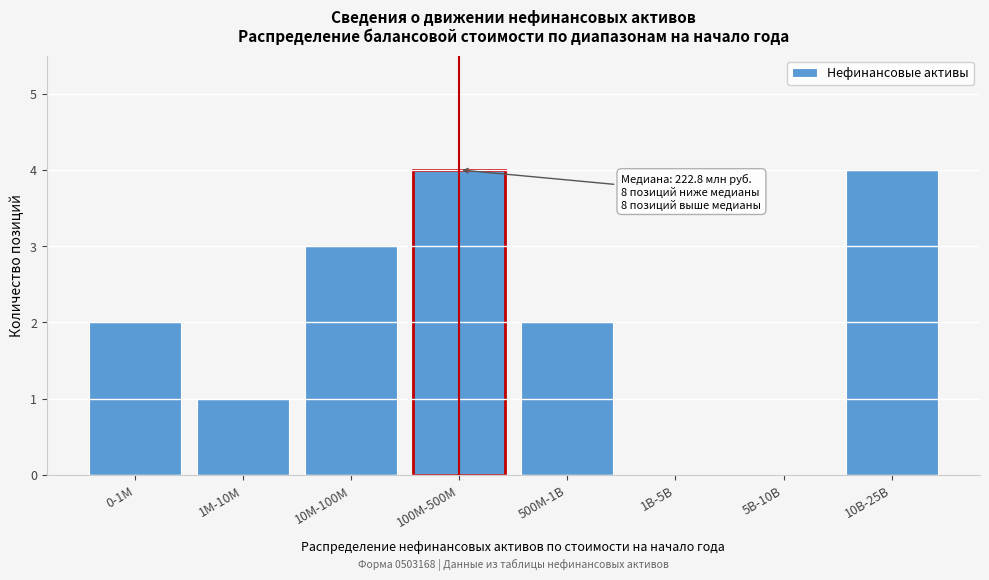

Reading left to right, what are all the values shown in this chart?

0-1M=2	1M-10M=1	10M-100M=3	100M-500M=4	500M-1B=2	1B-5B=0	5B-10B=0	10B-25B=4